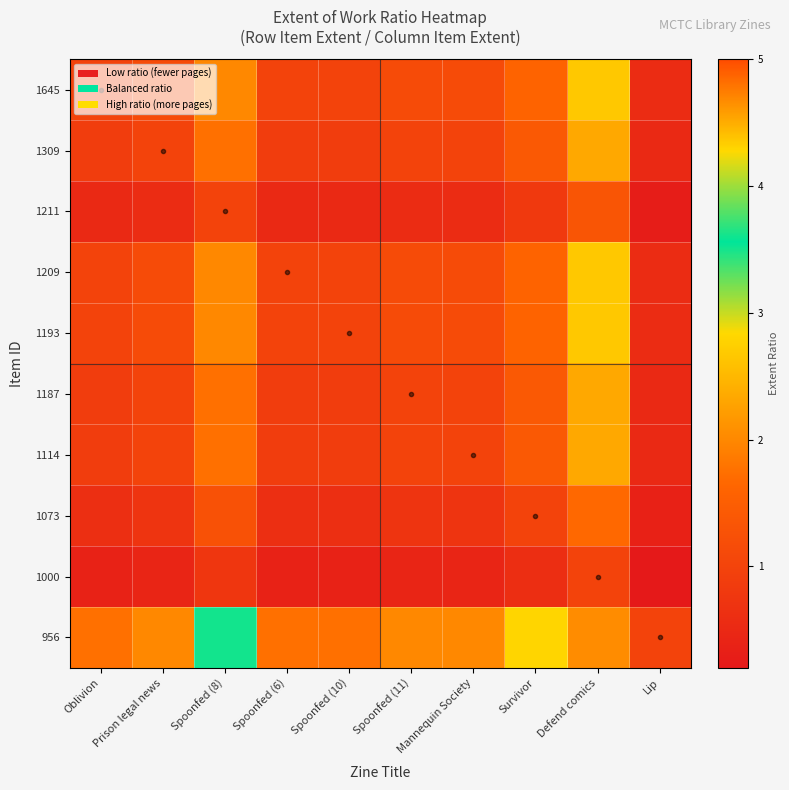

Reading right to left, what are all the values shown in this chart?

1645: Lip=0.6	Defend comics=2.7	Survivor=1.6	Mannequin Society=1.1	Spoonfed (11)=1.1	Spoonfed (10)=1.0	Spoonfed (6)=1.0	Spoonfed (8)=2.0	Prison legal news=1.1	Oblivion=1.0
1309: Lip=0.5	Defend comics=2.3	Survivor=1.4	Mannequin Society=1.0	Spoonfed (11)=1.0	Spoonfed (10)=0.9	Spoonfed (6)=0.9	Spoonfed (8)=1.8	Prison legal news=1.0	Oblivion=0.9
1211: Lip=0.3	Defend comics=1.3	Survivor=0.8	Mannequin Society=0.6	Spoonfed (11)=0.6	Spoonfed (10)=0.5	Spoonfed (6)=0.5	Spoonfed (8)=1.0	Prison legal news=0.6	Oblivion=0.5
1209: Lip=0.6	Defend comics=2.7	Survivor=1.6	Mannequin Society=1.1	Spoonfed (11)=1.1	Spoonfed (10)=1.0	Spoonfed (6)=1.0	Spoonfed (8)=2.0	Prison legal news=1.1	Oblivion=1.0
1193: Lip=0.6	Defend comics=2.7	Survivor=1.6	Mannequin Society=1.1	Spoonfed (11)=1.1	Spoonfed (10)=1.0	Spoonfed (6)=1.0	Spoonfed (8)=2.0	Prison legal news=1.1	Oblivion=1.0
1187: Lip=0.5	Defend comics=2.3	Survivor=1.4	Mannequin Society=1.0	Spoonfed (11)=1.0	Spoonfed (10)=0.9	Spoonfed (6)=0.9	Spoonfed (8)=1.8	Prison legal news=1.0	Oblivion=0.9
1114: Lip=0.5	Defend comics=2.3	Survivor=1.4	Mannequin Society=1.0	Spoonfed (11)=1.0	Spoonfed (10)=0.9	Spoonfed (6)=0.9	Spoonfed (8)=1.8	Prison legal news=1.0	Oblivion=0.9
1073: Lip=0.4	Defend comics=1.7	Survivor=1.0	Mannequin Society=0.7	Spoonfed (11)=0.7	Spoonfed (10)=0.6	Spoonfed (6)=0.6	Spoonfed (8)=1.2	Prison legal news=0.7	Oblivion=0.6
1000: Lip=0.2	Defend comics=1.0	Survivor=0.6	Mannequin Society=0.4	Spoonfed (11)=0.4	Spoonfed (10)=0.4	Spoonfed (6)=0.4	Spoonfed (8)=0.8	Prison legal news=0.4	Oblivion=0.4
956: Lip=1.0	Defend comics=4.7	Survivor=2.8	Mannequin Society=2.0	Spoonfed (11)=2.0	Spoonfed (10)=1.8	Spoonfed (6)=1.8	Spoonfed (8)=3.5	Prison legal news=2.0	Oblivion=1.8